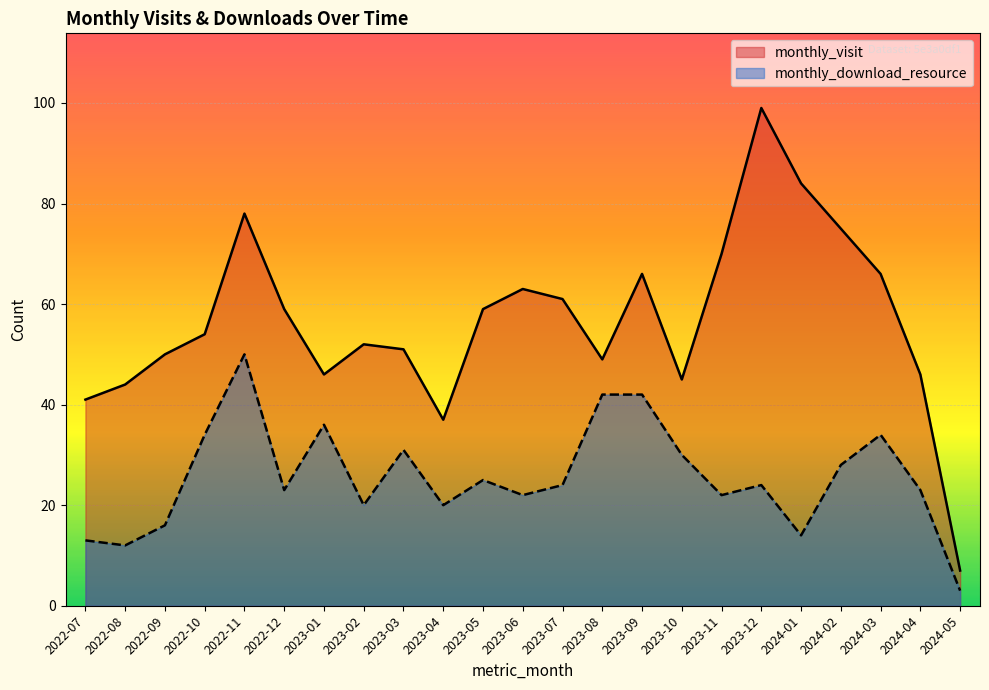

Reading left to right, what are all the values shown in this chart?

monthly_visit: 2022-07=41	2022-08=44	2022-09=50	2022-10=54	2022-11=78	2022-12=59	2023-01=46	2023-02=52	2023-03=51	2023-04=37	2023-05=59	2023-06=63	2023-07=61	2023-08=49	2023-09=66	2023-10=45	2023-11=70	2023-12=99	2024-01=84	2024-02=75	2024-03=66	2024-04=46	2024-05=7
monthly_download_resource: 2022-07=13	2022-08=12	2022-09=16	2022-10=34	2022-11=50	2022-12=23	2023-01=36	2023-02=20	2023-03=31	2023-04=20	2023-05=25	2023-06=22	2023-07=24	2023-08=42	2023-09=42	2023-10=30	2023-11=22	2023-12=24	2024-01=14	2024-02=28	2024-03=34	2024-04=23	2024-05=3